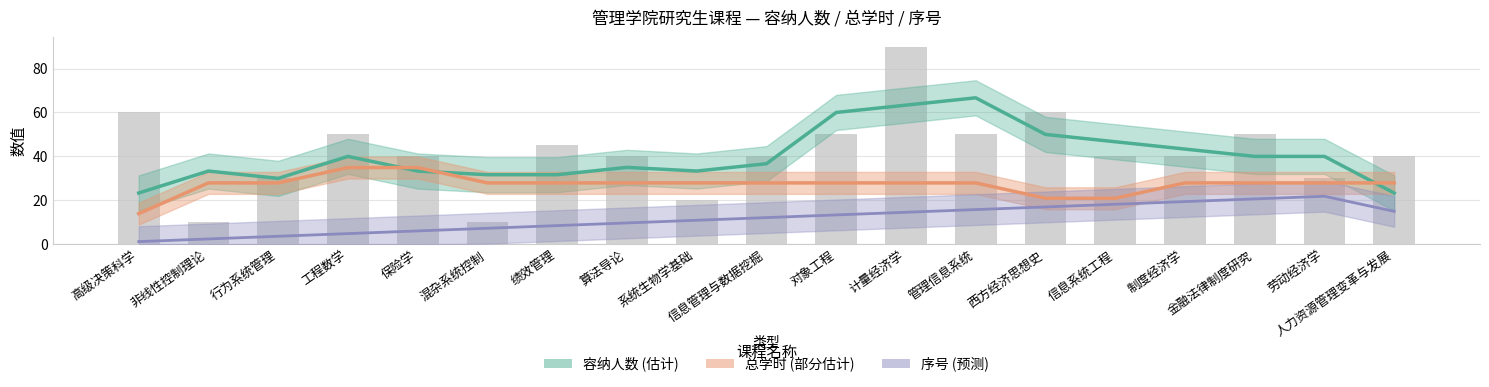

Rank the categories by 总学时 (部分估计) value from lowest to highest.

高级决策科学, 西方经济思想史, 信息系统工程, 非线性控制理论, 行为系统管理, 混杂系统控制, 绩效管理, 算法导论, 系统生物学基础, 信息管理与数据挖掘, 对象工程, 计量经济学, 管理信息系统, 制度经济学, 金融法律制度研究, 劳动经济学, 人力资源管理变革与发展, 工程数学, 保险学